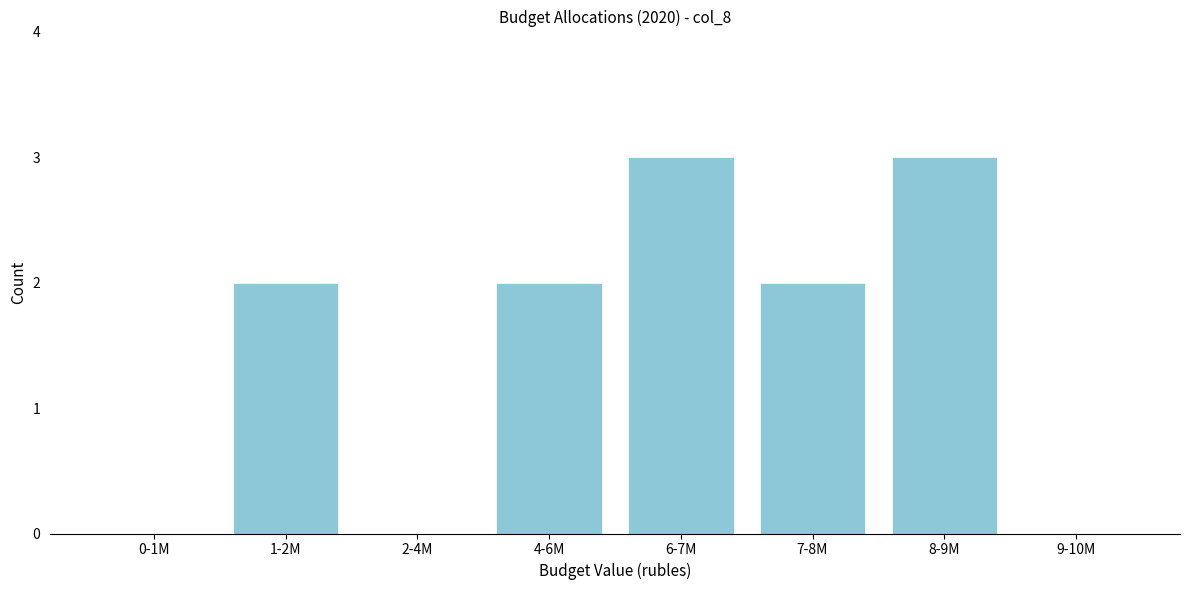

Reading right to left, what are all the values shown in this chart?

9-10M=0	8-9M=3	7-8M=2	6-7M=3	4-6M=2	2-4M=0	1-2M=2	0-1M=0